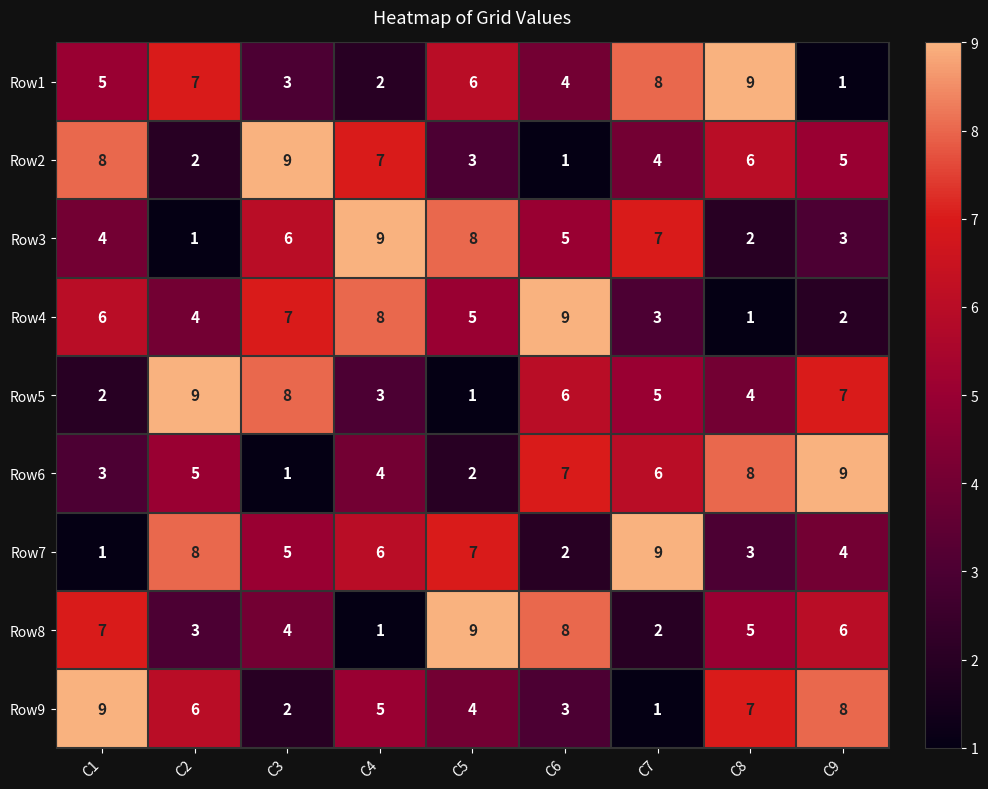

Is it true that Row9 equals 3 at C4?

False